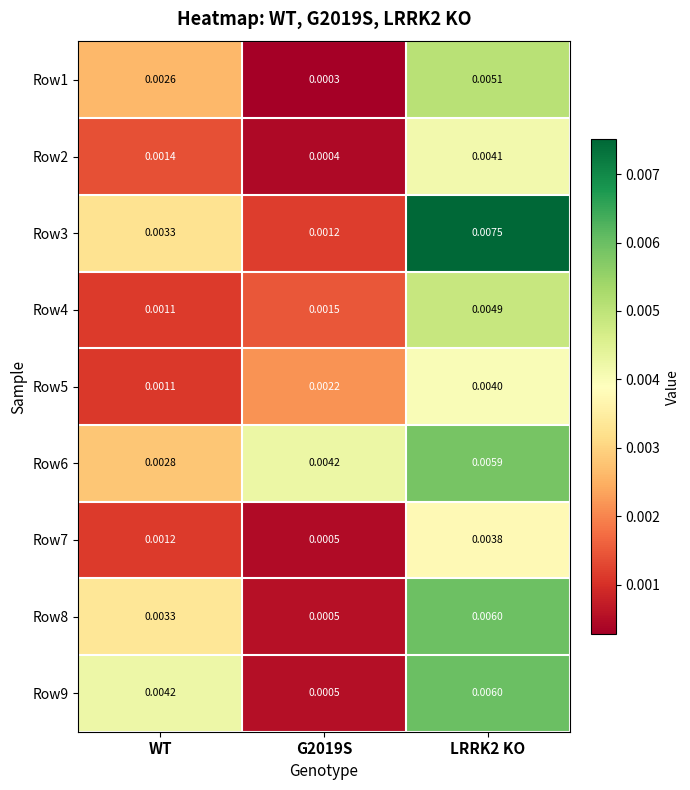

Where is Row6 nearest to the value 0?

WT